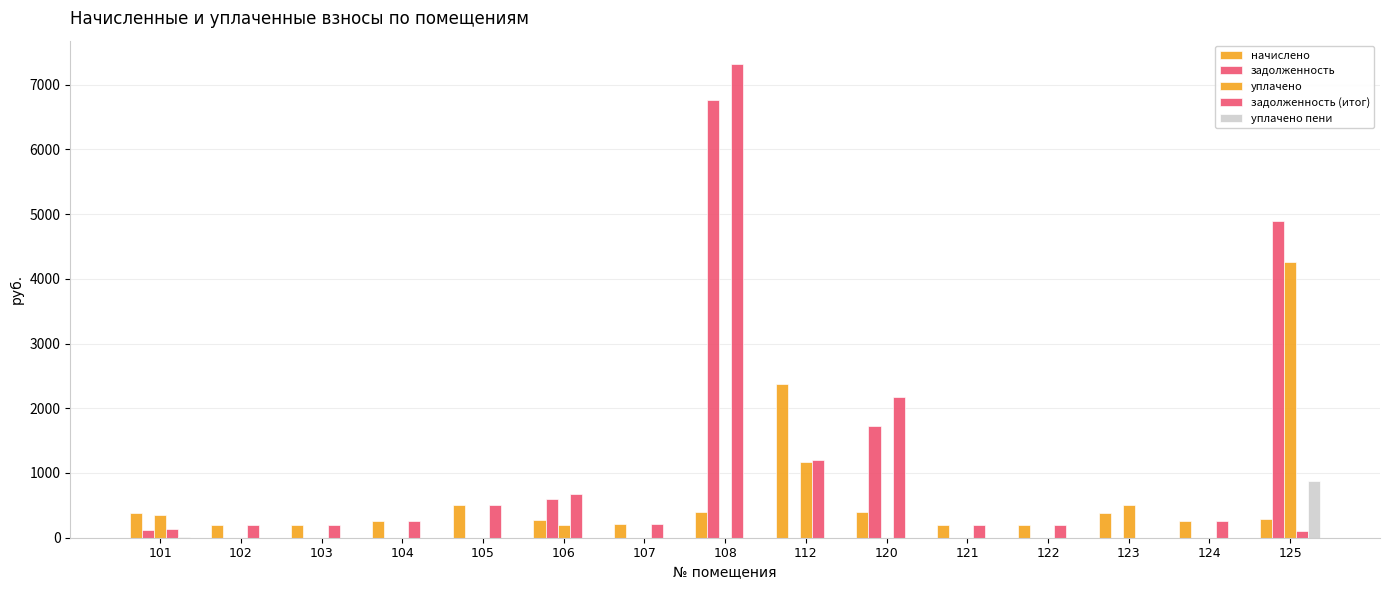

What is the maximum value for задолженность (итог)?

7312.6